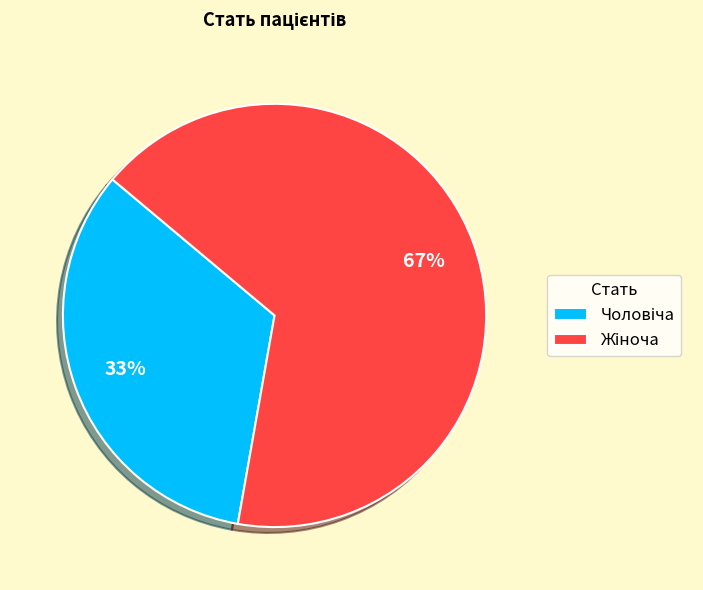

To the nearest percent, what is the average slice percentage?

50%